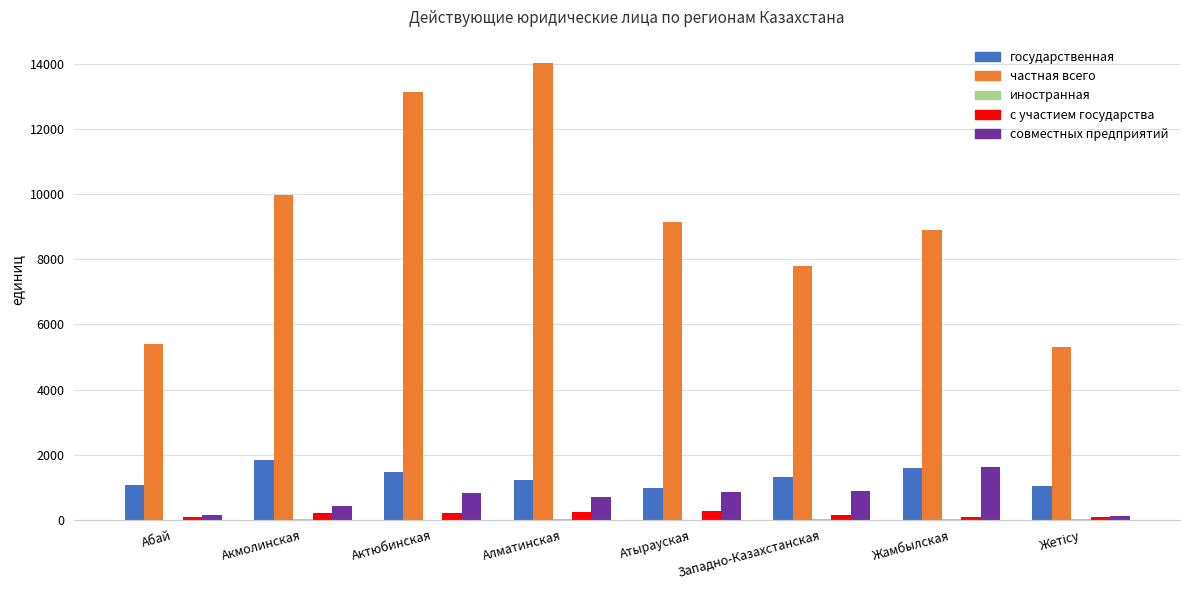

What is the difference between the с участием государства values at Жамбылская and Акмолинская?

112